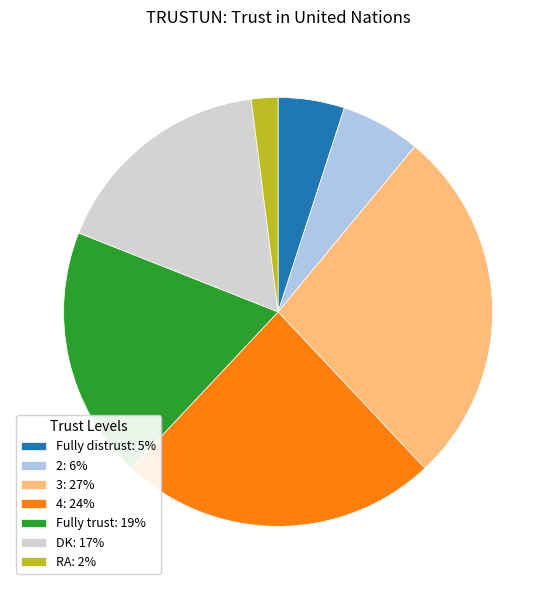

Do RA: 2% and 2: 6% together represent more than half of the pie?

No